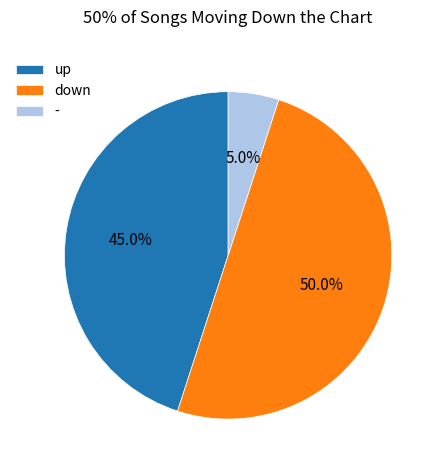

The up slice represents 31% of the pie. True or false?

False